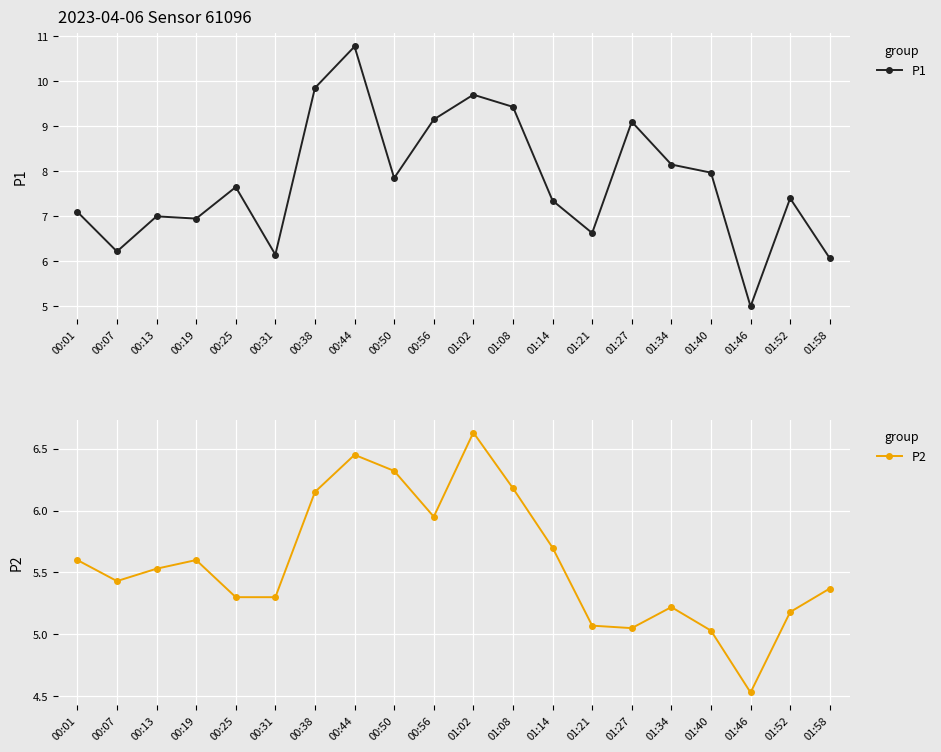

True or false: P1 and P2 intersect in this chart.

False